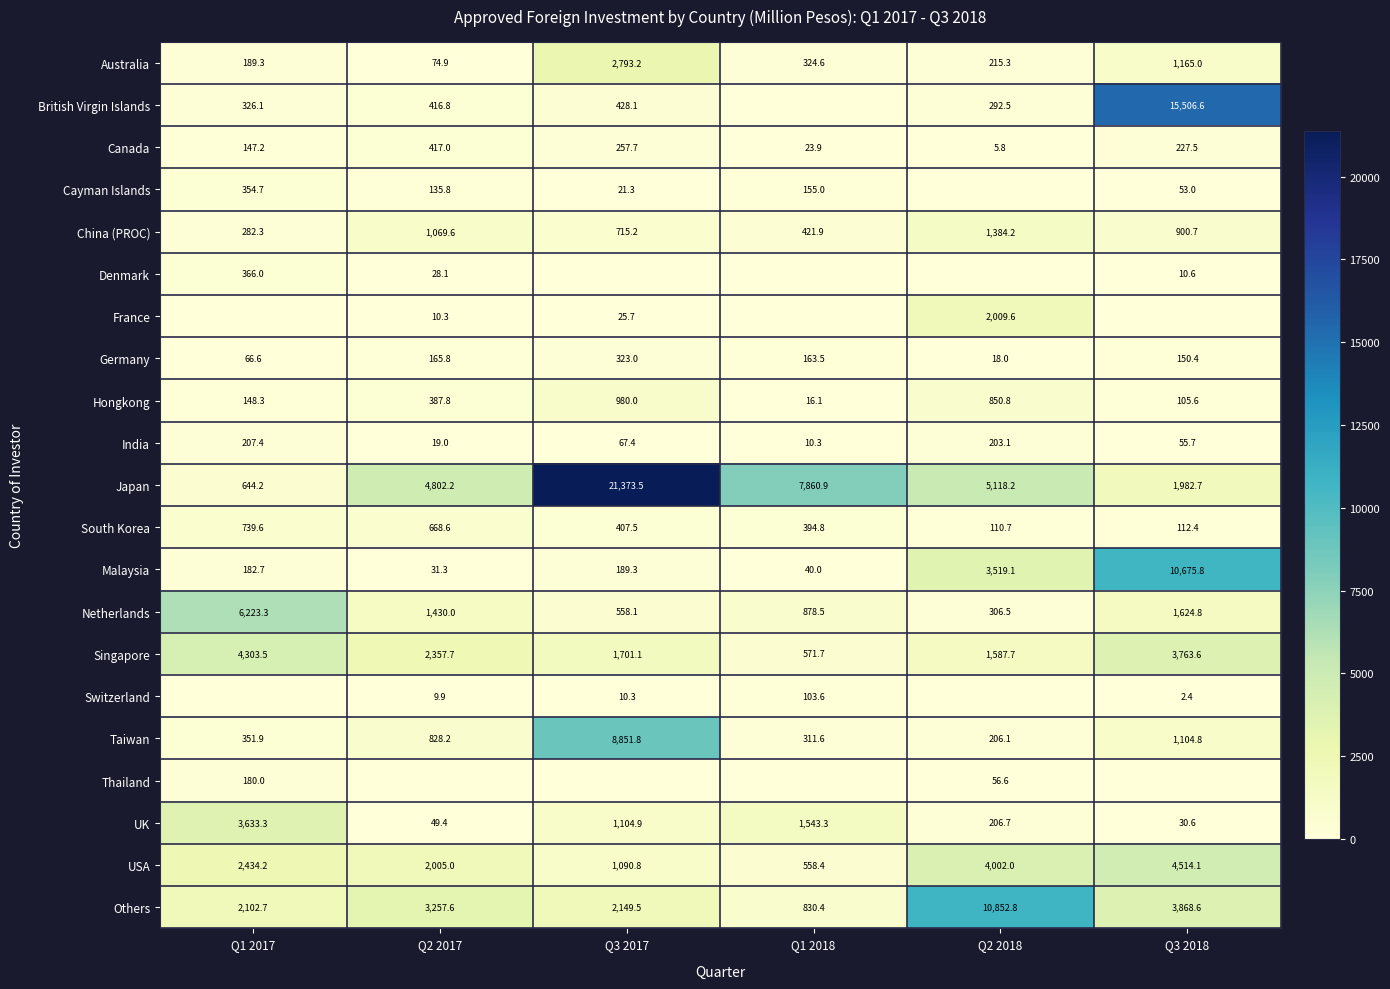

What is the difference between the maximum and minimum values in the Others series?

10022.4